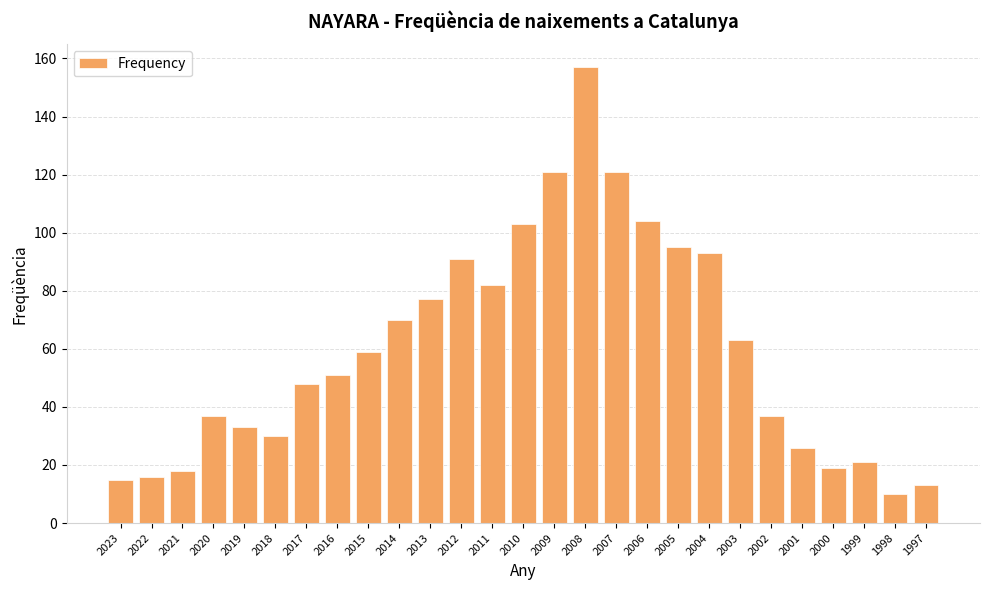

What is the minimum value shown in the chart?

10